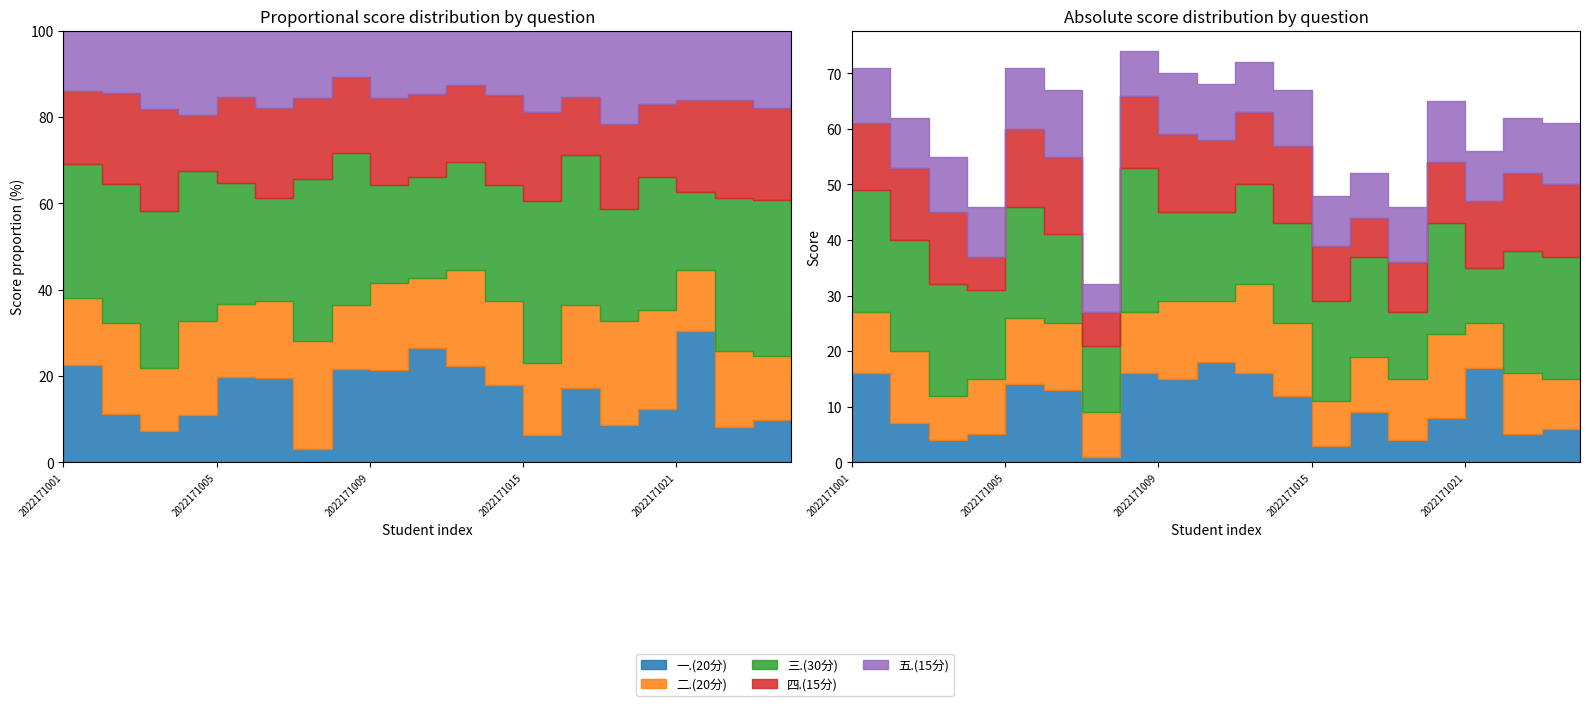

True or false: 五.(15分) and 三.(30分) intersect in this chart.

False